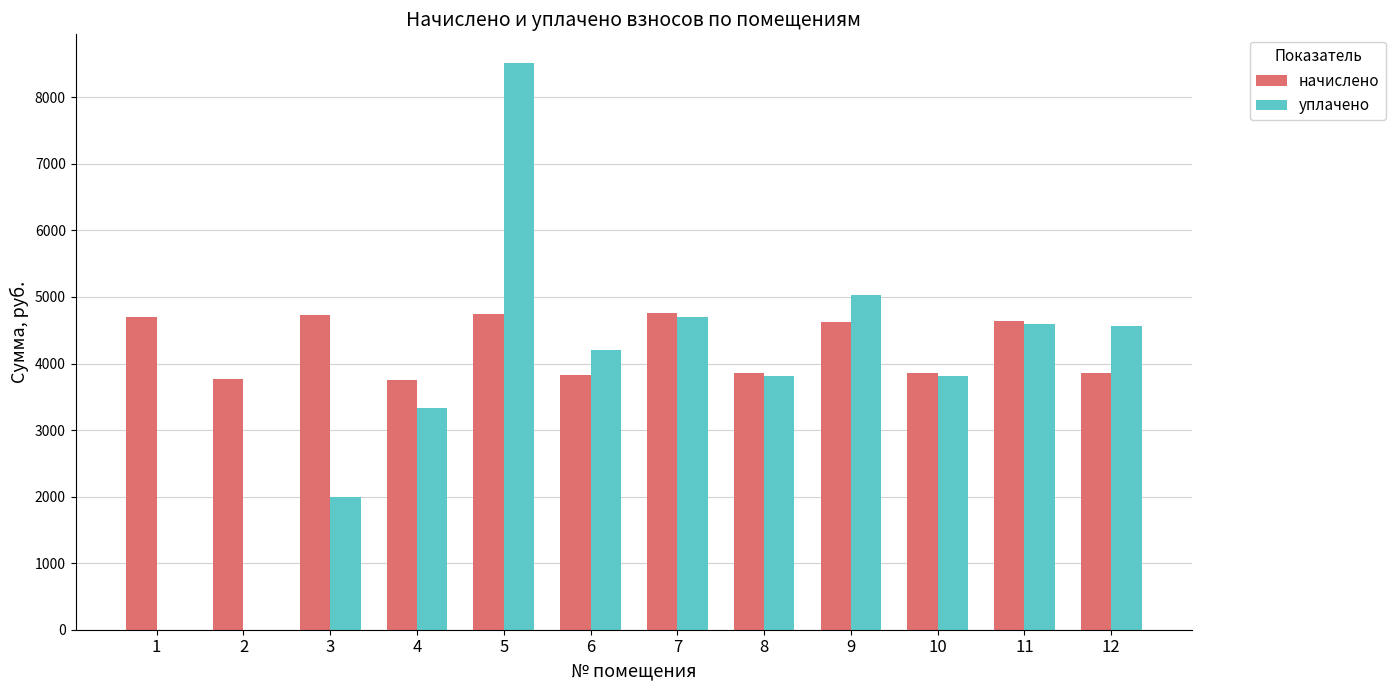

Between 1 and 11, which series saw the biggest shift?

уплачено